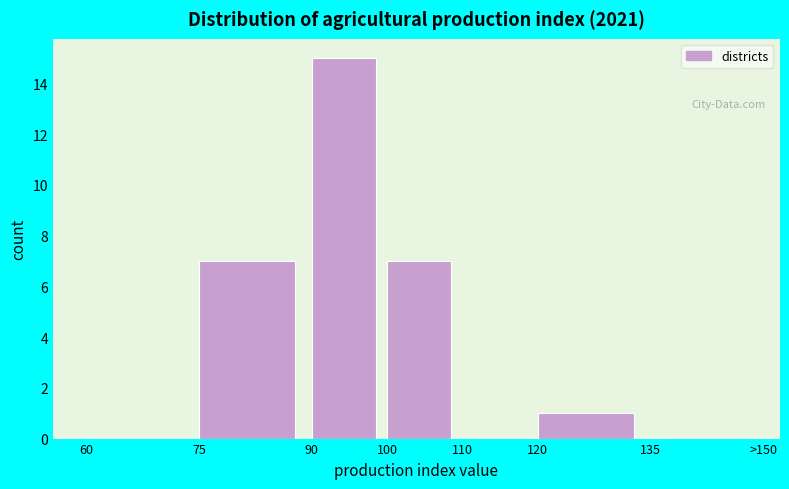

Reading left to right, transcribe all the data shown in this chart.

60=0	75=7	90=15	100=7	110=0	120=1	135=0